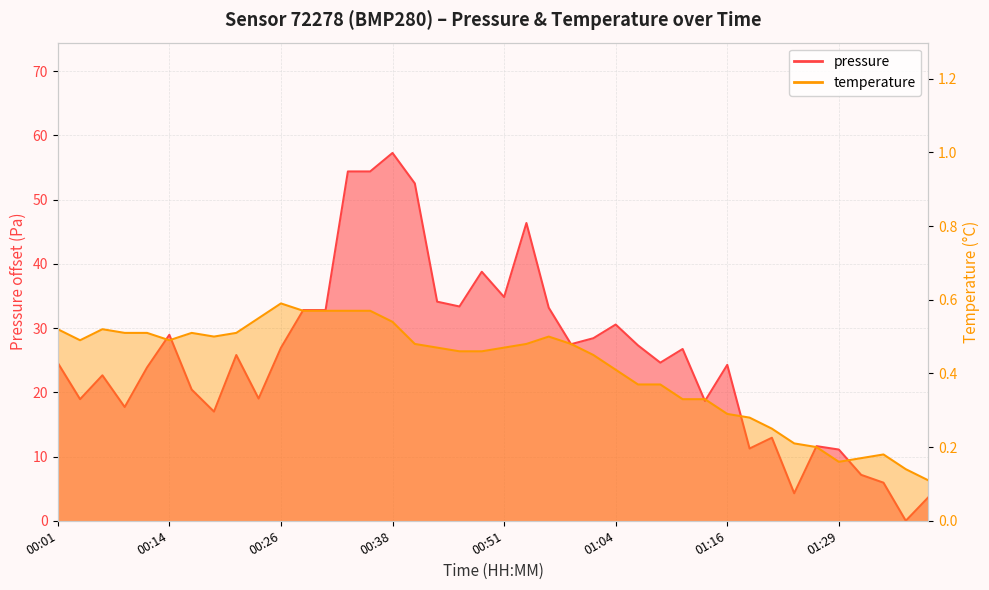

How many interior local valleys (lower than both neighbors) does the data have?

12